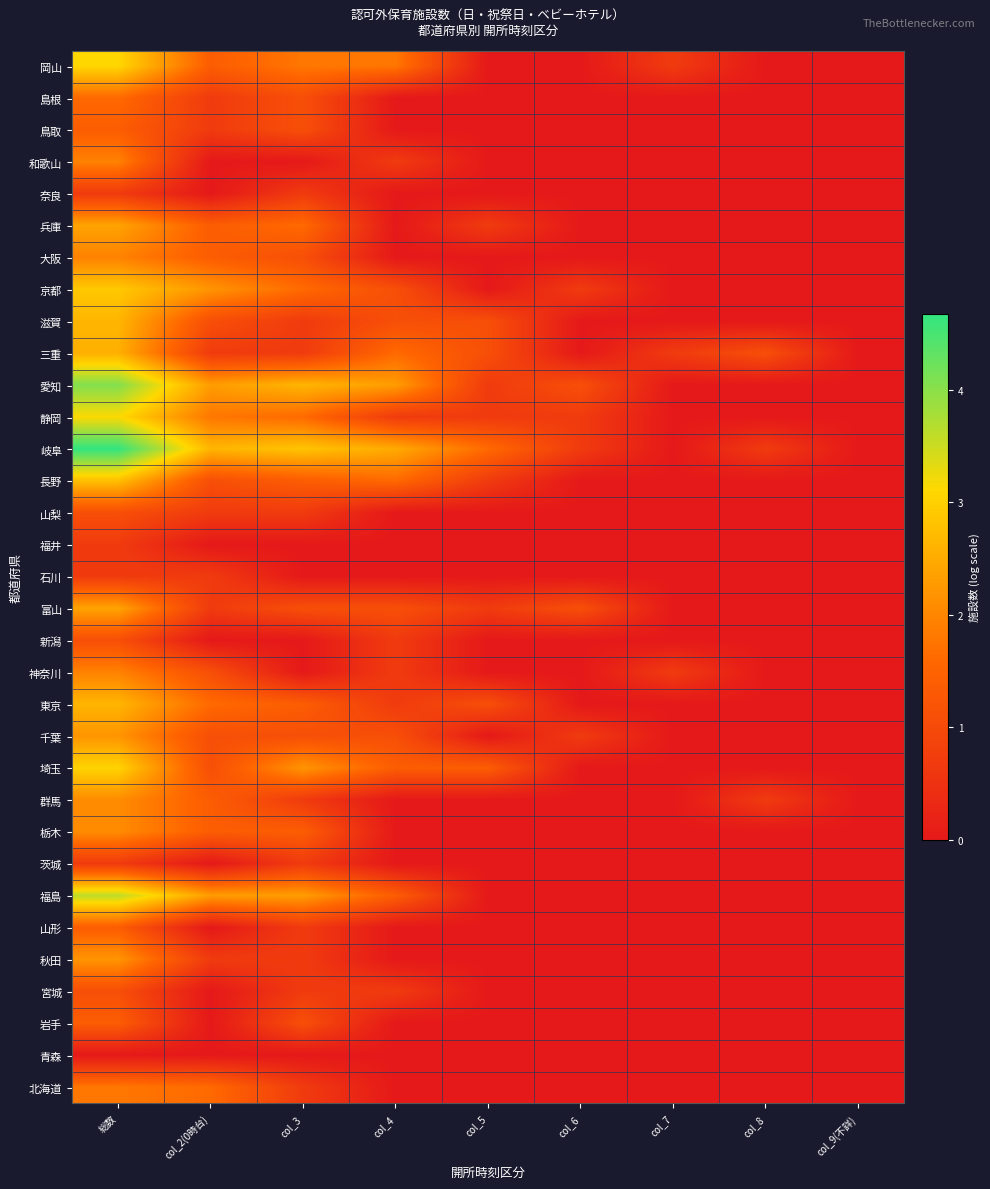

Which has a higher value, col_2(0時台) or col_6?

col_2(0時台)